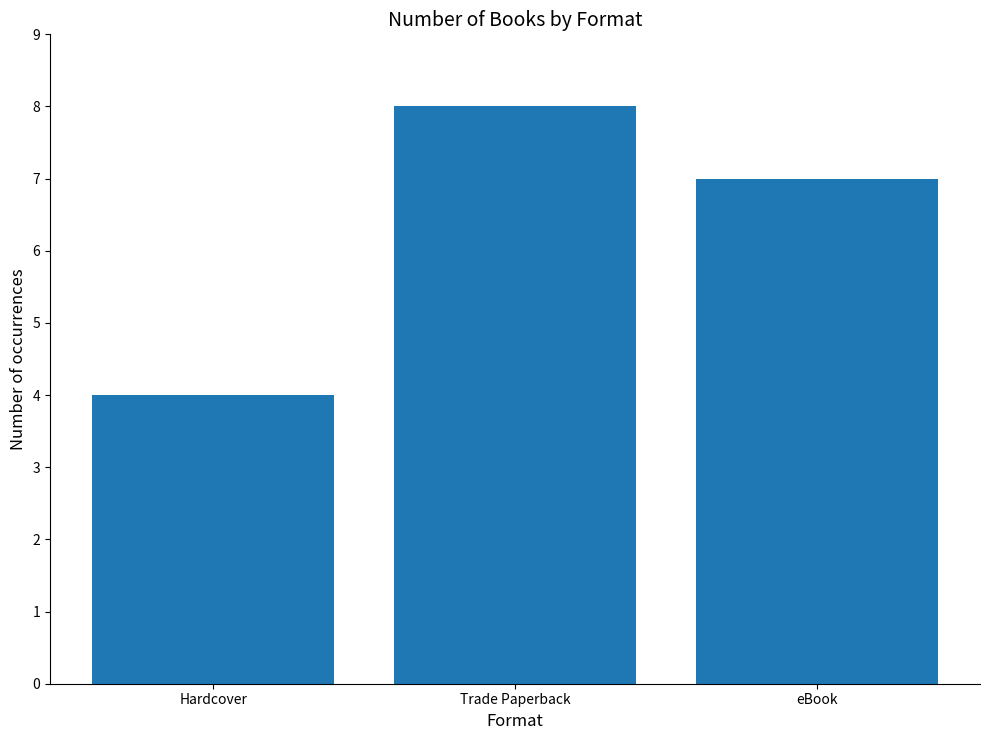

Reading left to right, what are all the values shown in this chart?

Hardcover=4	Trade Paperback=8	eBook=7